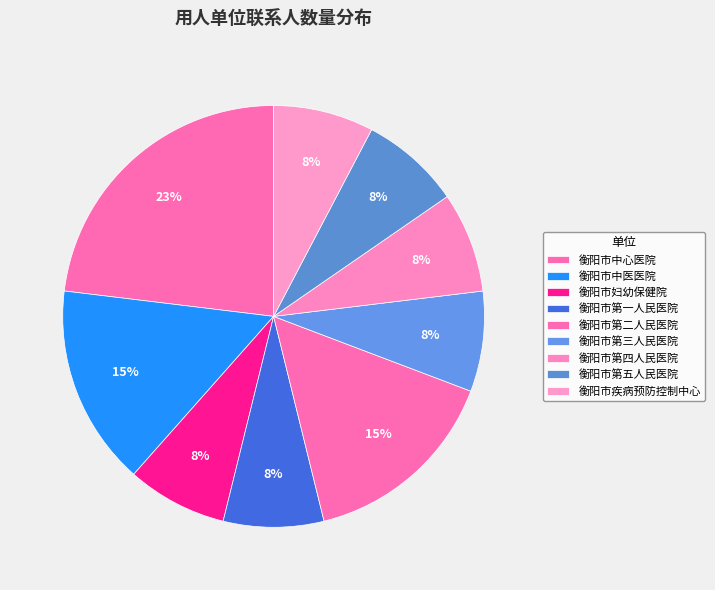

True or false: 衡阳市妇幼保健院 accounts for 8% of the total.

True